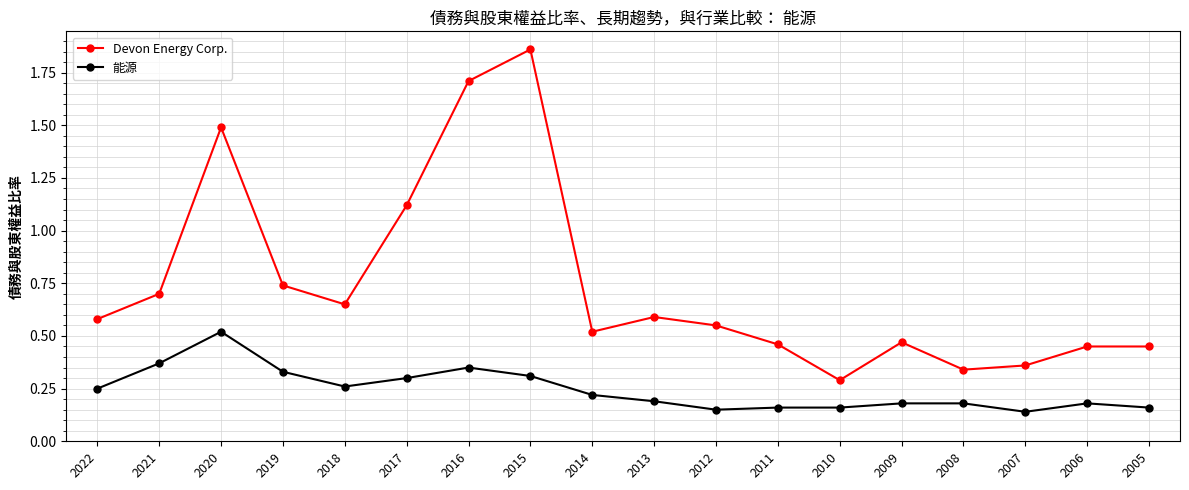

At 2014, list the series in order from smallest to largest.

能源, Devon Energy Corp.